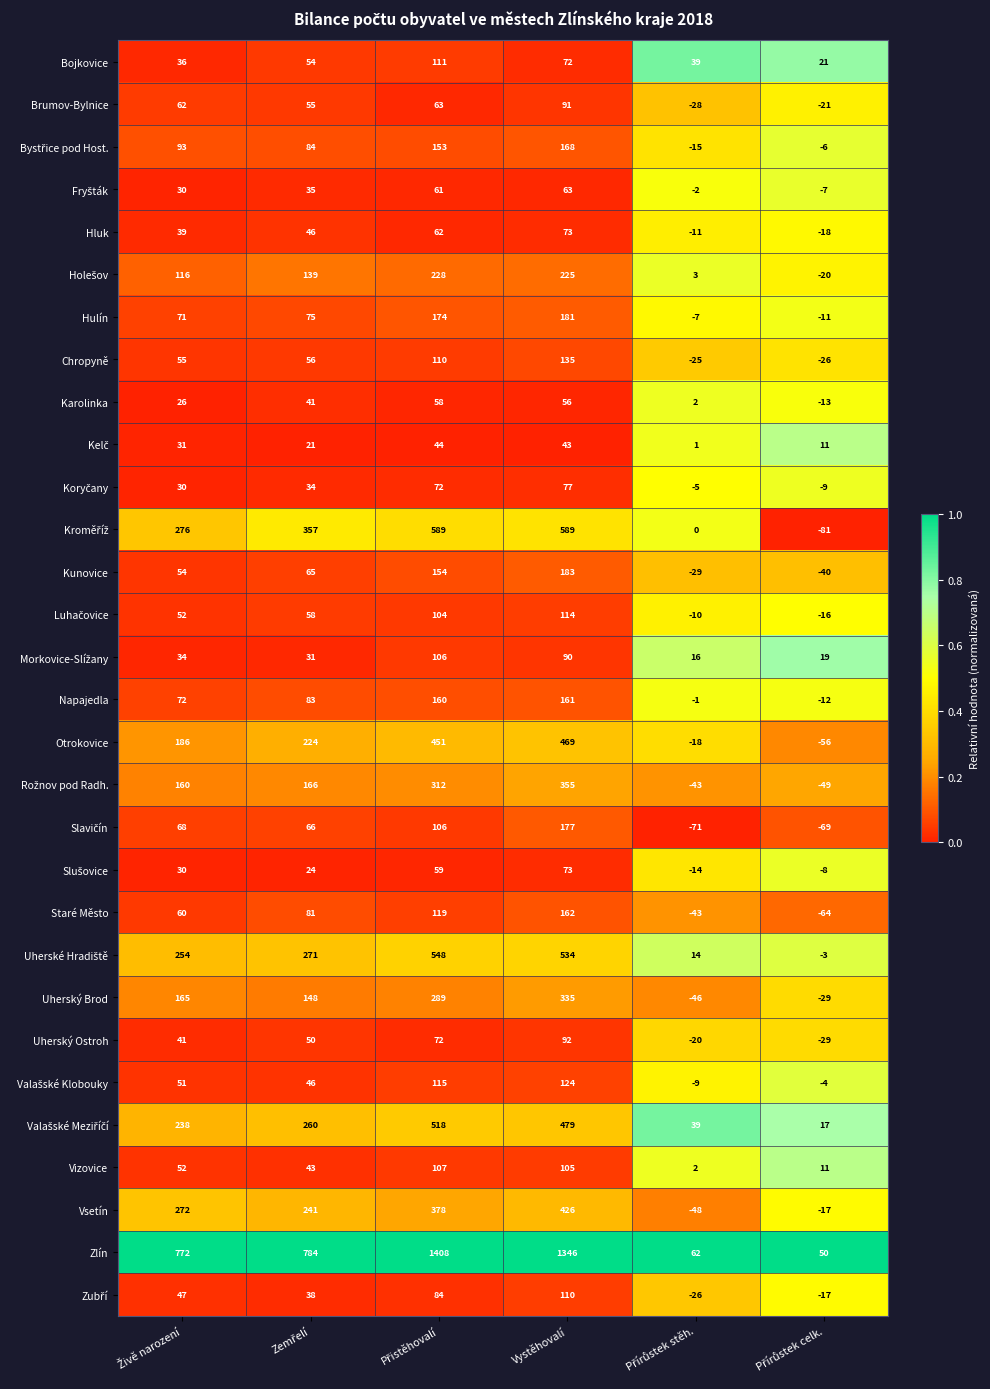

Which series has the largest total across all categories?

Zlín